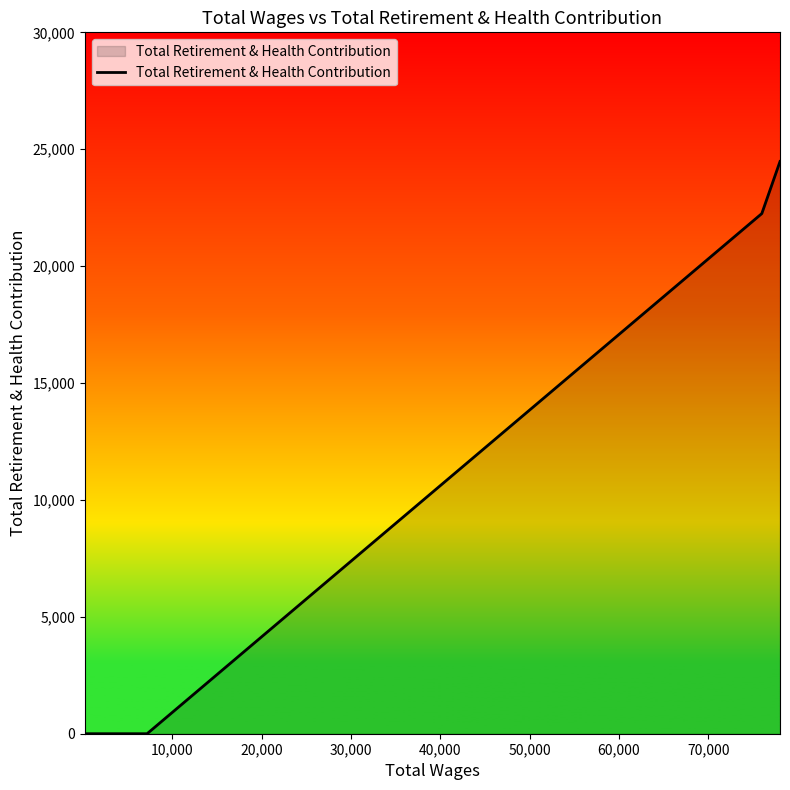

What is the maximum value shown in the chart?

24475